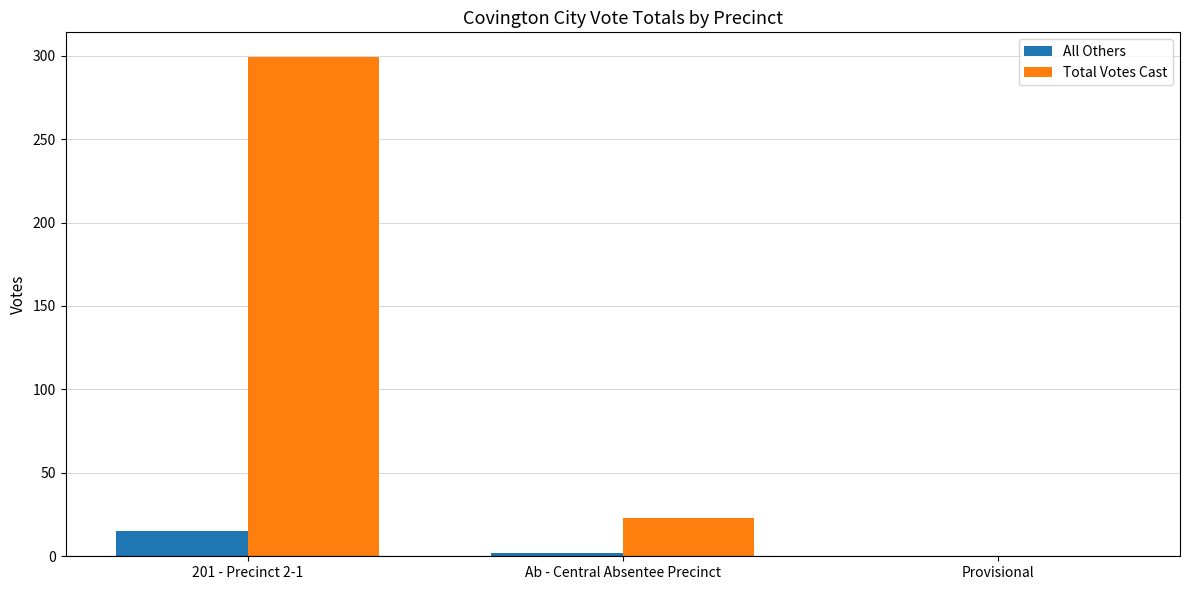

Between 201 - Precinct 2-1 and Provisional, which series saw the biggest shift?

Total Votes Cast